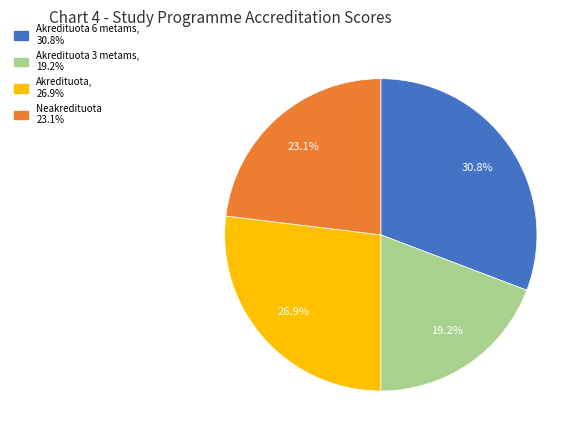

Does any single category account for the majority?

No